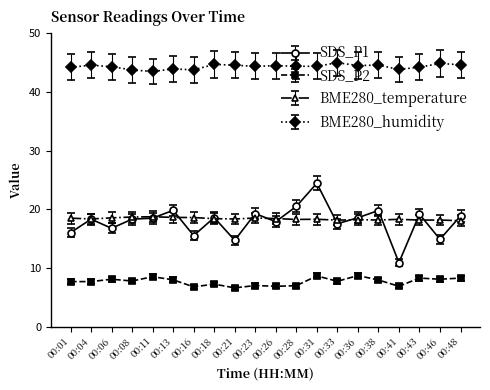

Where is the first local minimum for SDS_P1?

00:06